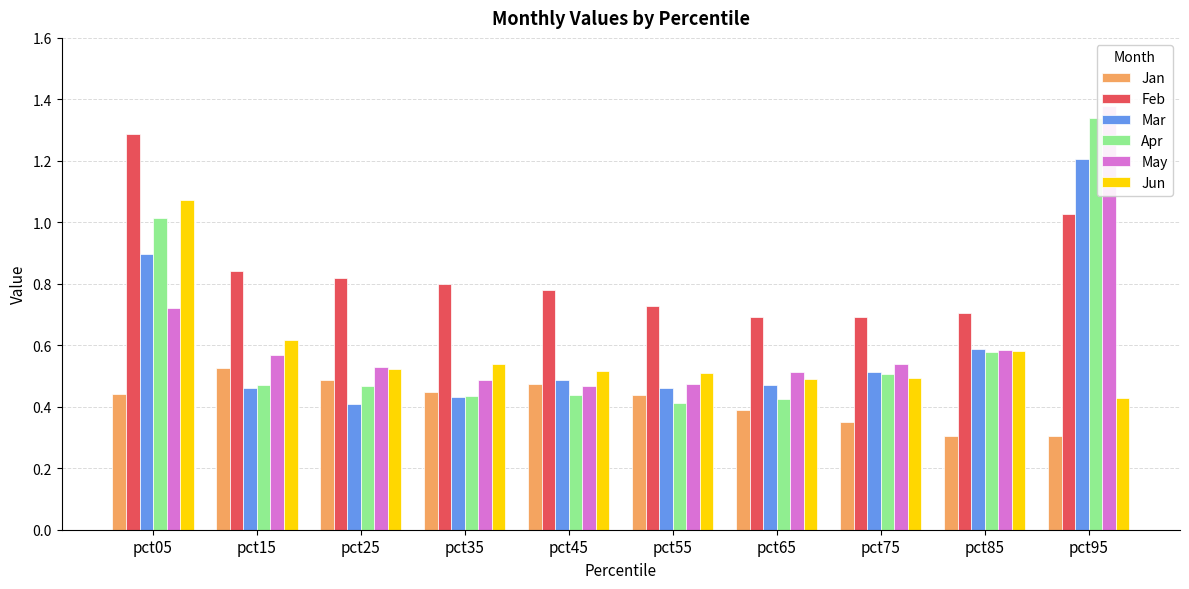

At which label is Apr closest to 0?

pct55